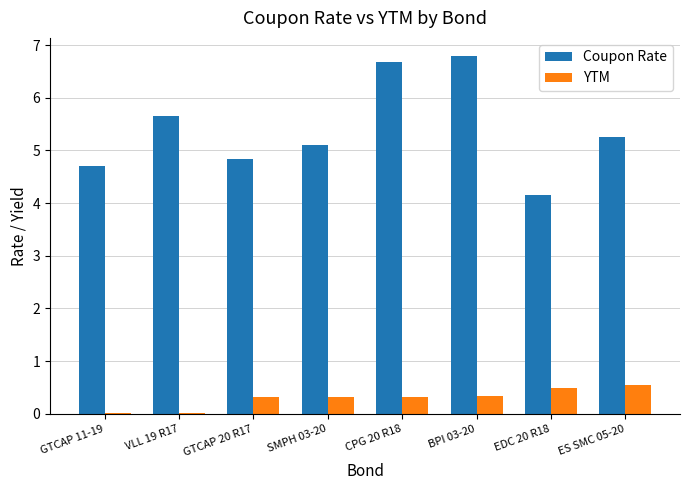

What is the sum of all Coupon Rate values?

43.2